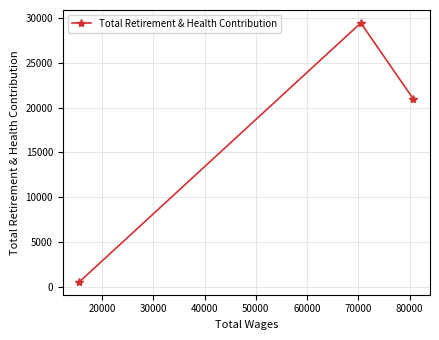

What is the greatest value displayed?

29443